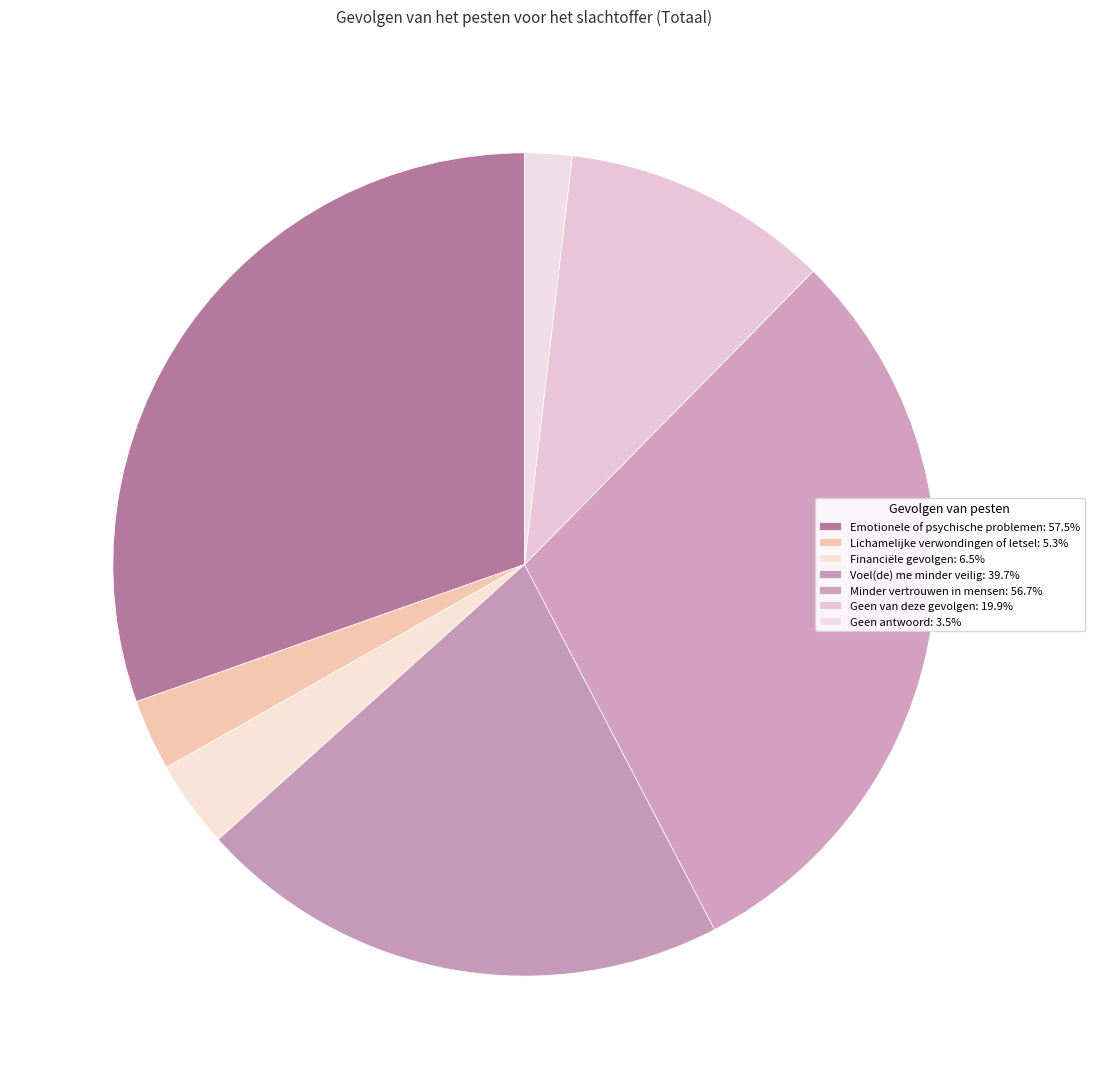

To the nearest percent, what is the average slice percentage?

14%